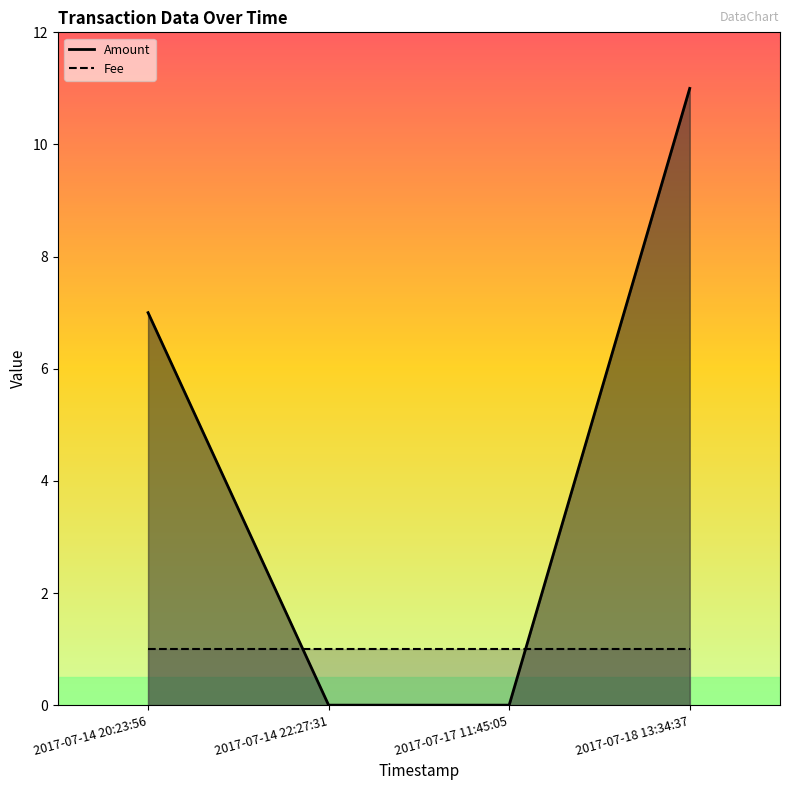

Which series ends up on top after the final intersection of Fee and Amount?

Amount